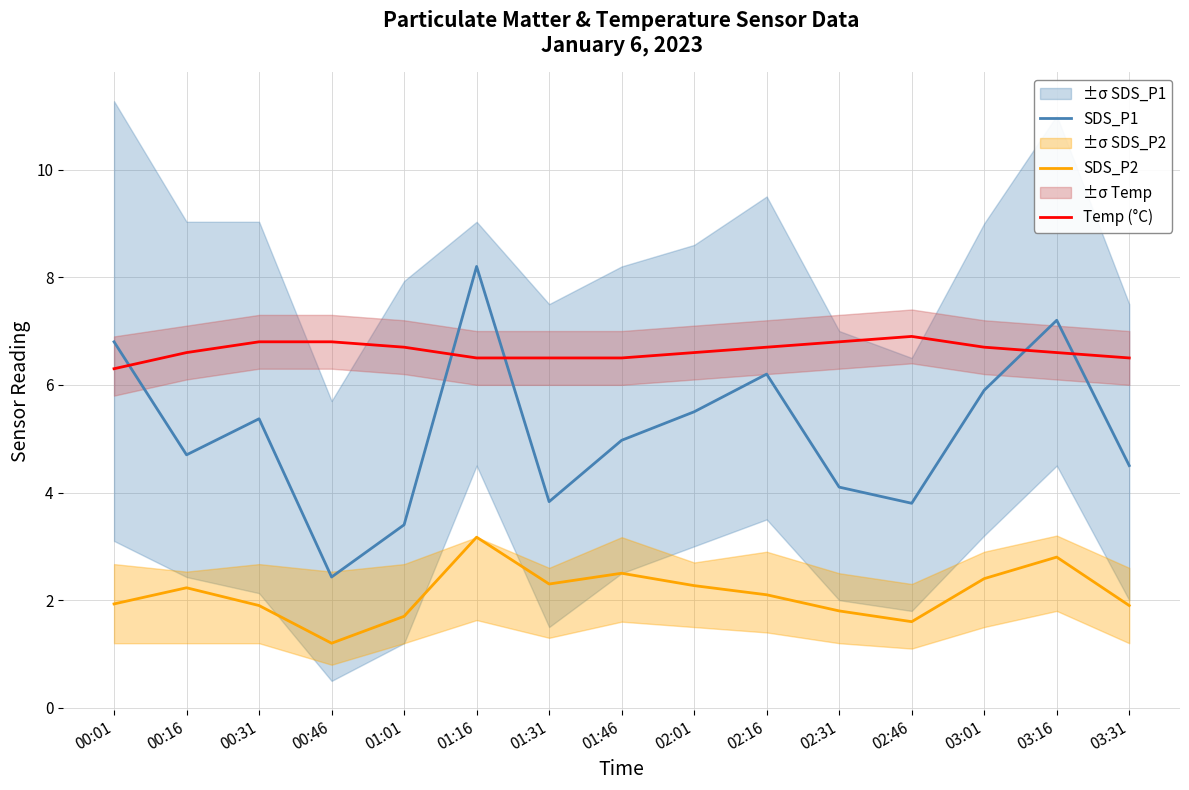

Is it true that Temp (°C) equals 10.1 at 01:46?

False